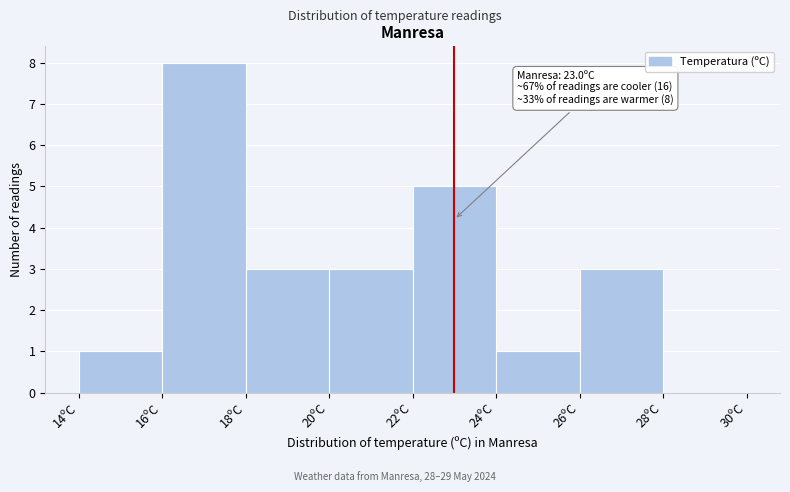

Which range on the x-axis has the tallest bar?

16 to 18